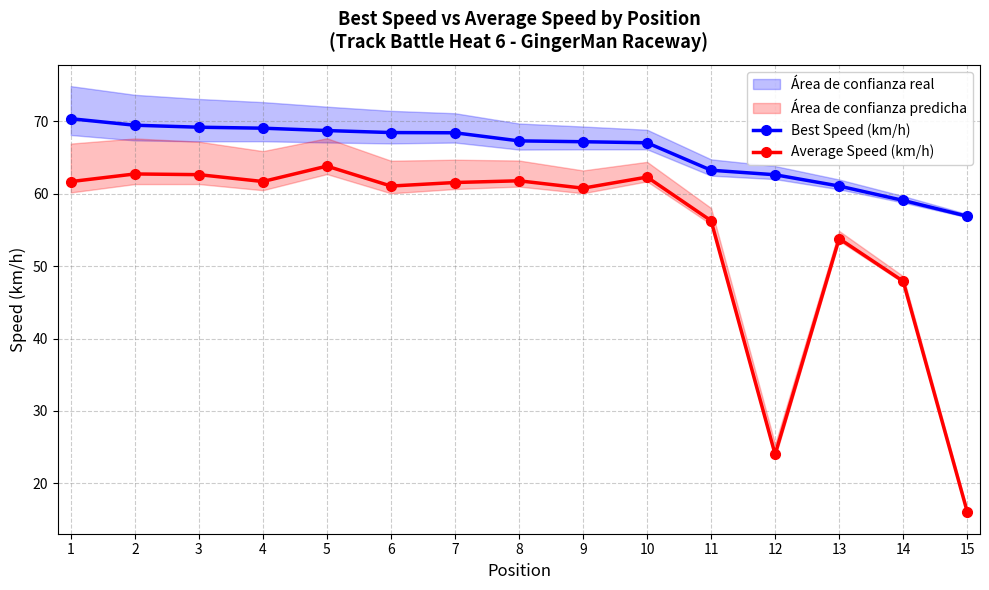

Reading left to right, transcribe all the data shown in this chart.

Best Speed (km/h): 1=70.4	2=69.5	3=69.2	4=69.1	5=68.7	6=68.5	7=68.4	8=67.3	9=67.2	10=67.0	11=63.3	12=62.6	13=61.1	14=59.1	15=56.9
Average Speed (km/h): 1=61.7	2=62.7	3=62.6	4=61.7	5=63.8	6=61.1	7=61.6	8=61.8	9=60.8	10=62.3	11=56.3	12=24.0	13=53.8	14=47.9	15=16.1